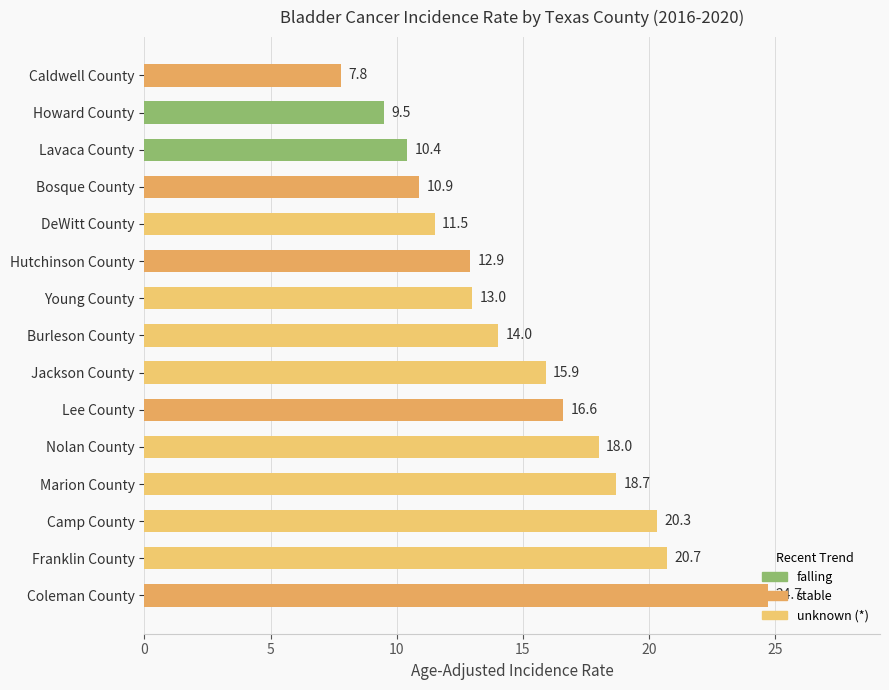

How many series are shown in this chart?

1